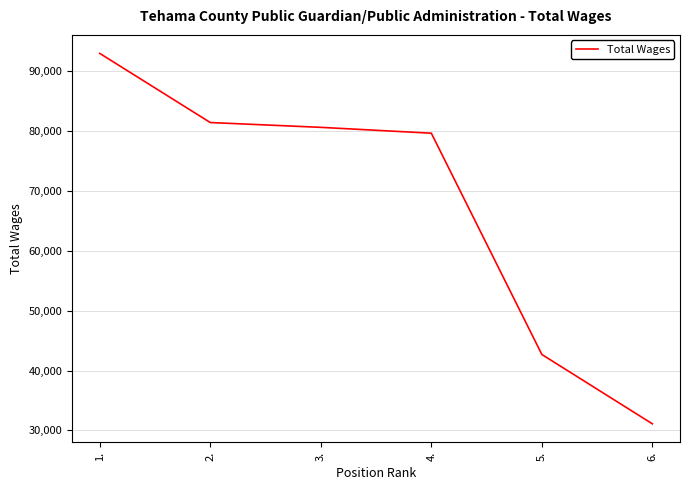

Which has a higher value, 3. or 2.?

2.